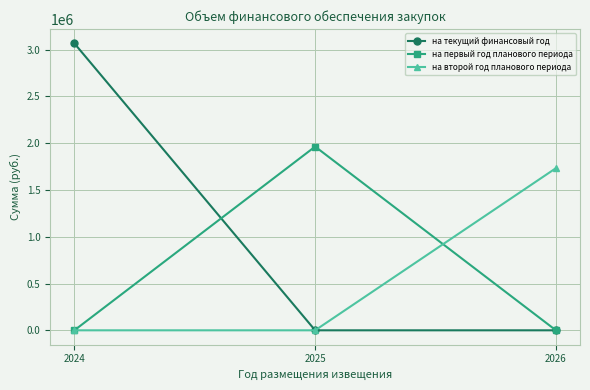

Reading left to right, what are all the values shown in this chart?

на текущий финансовый год: 2024=3067365.6	2025=0.0	2026=0.0
на первый год планового периода: 2024=0.0	2025=1963947.1	2026=0.0
на второй год планового периода: 2024=0.0	2025=0.0	2026=1733419.6